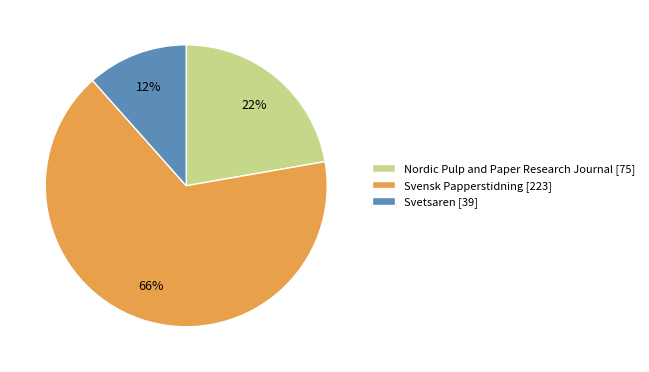

What is the largest slice in the pie chart?

Svensk Papperstidning [223]